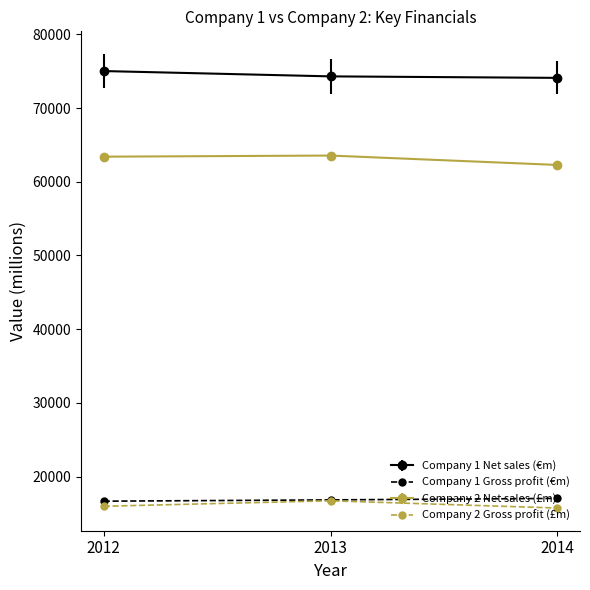

What are all the series names shown in the legend?

Company 1 Net sales (€m), Company 1 Gross profit (€m), Company 2 Net sales (£m), Company 2 Gross profit (£m)